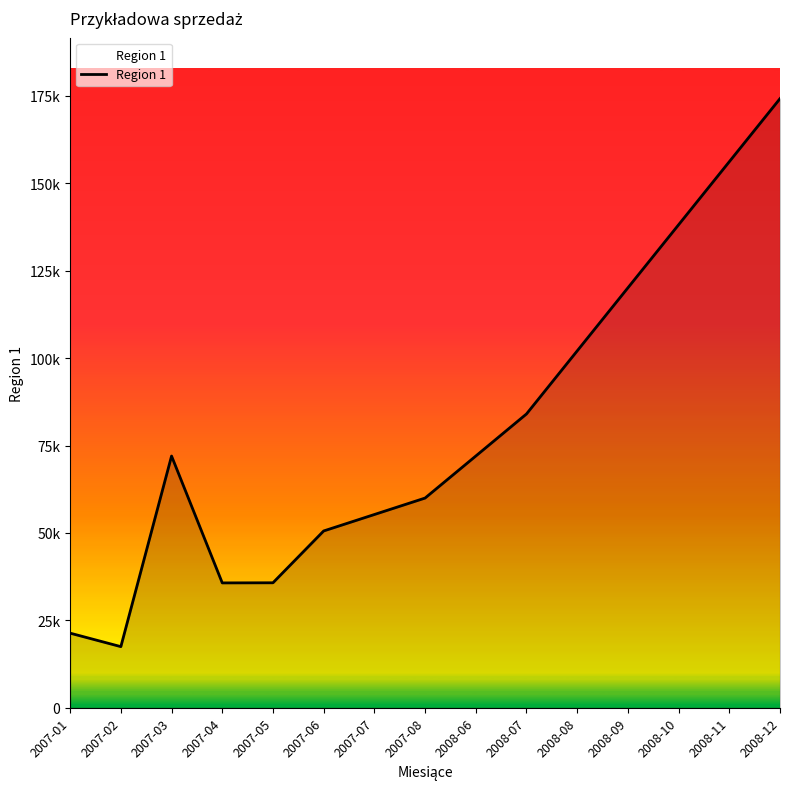

What is the approximate value at 2008-08?

102079.5